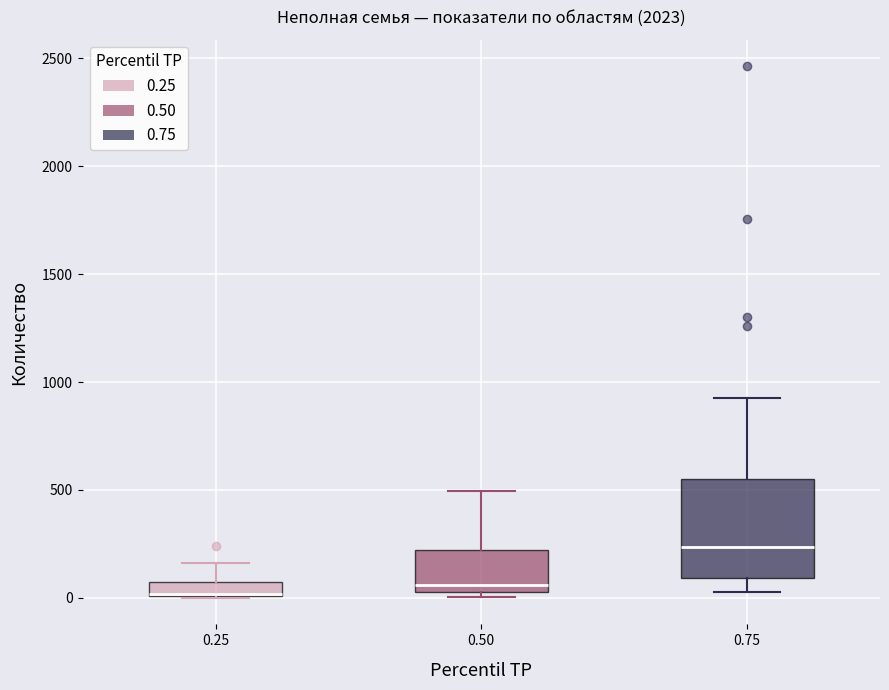

Comparing the boxes themselves (not the whiskers), which one is the tallest?

0.75